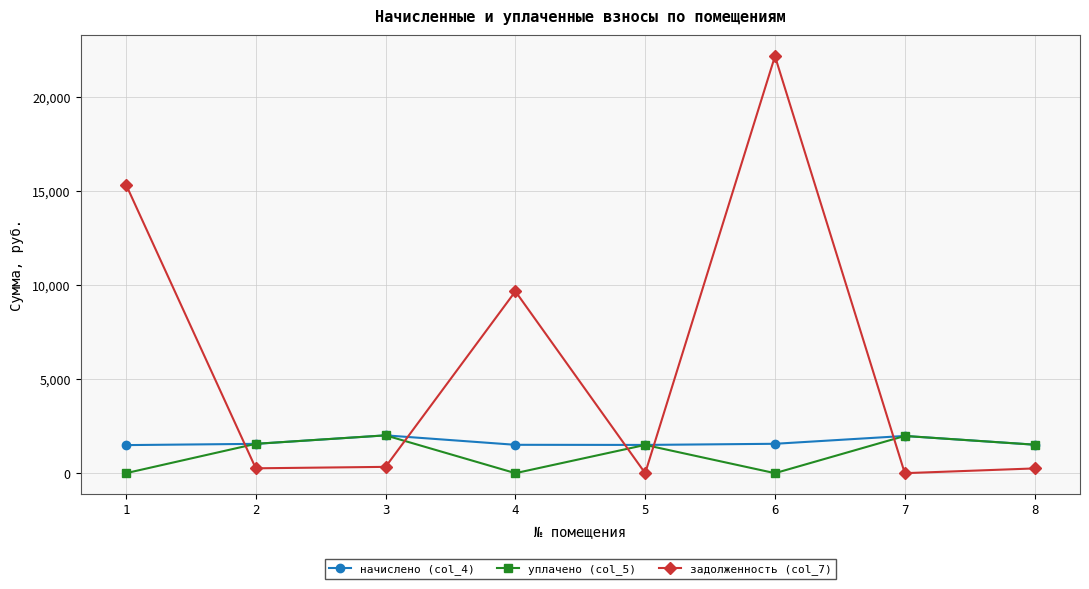

What is the difference between the maximum and minimum values in the задолженность (col_7) series?

22162.2